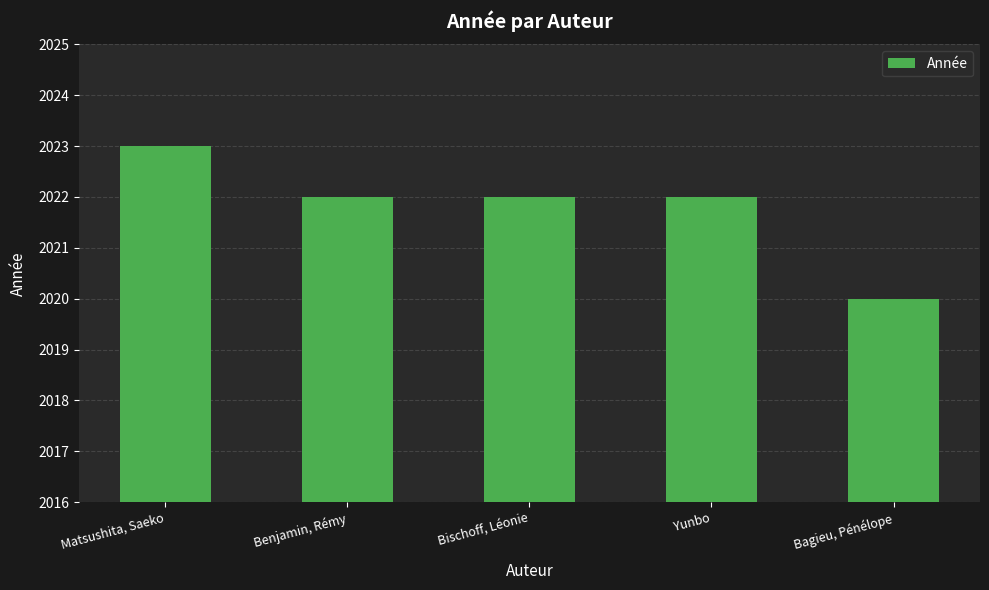

What position from the right is Matsushita, Saeko?

5